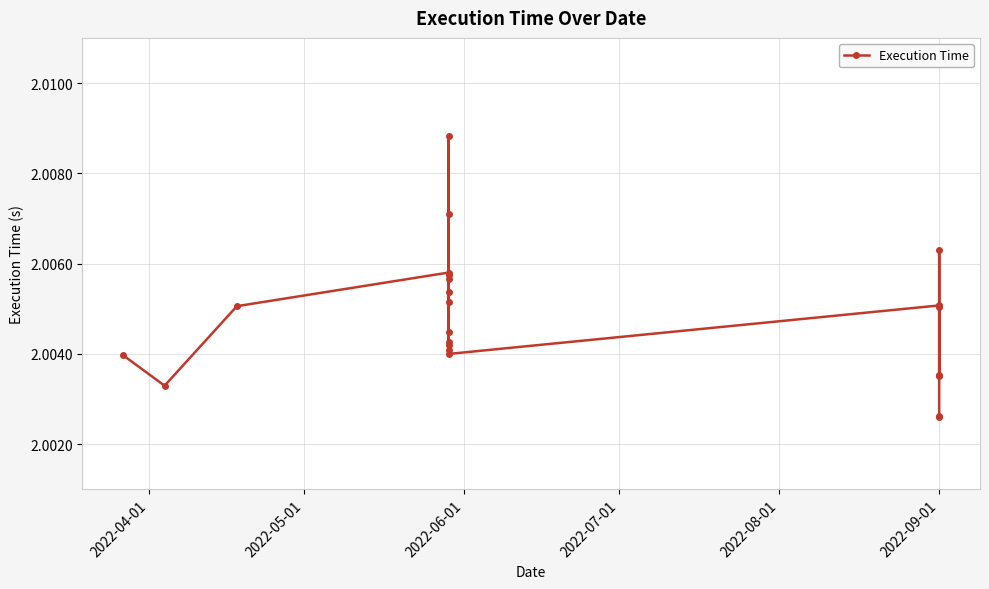

Which has a higher value, 2022-06-01 or 19?

2022-06-01